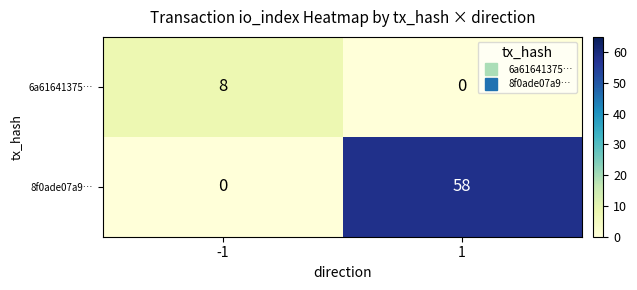

Which series has the widest spread of values?

8f0ade07a9…